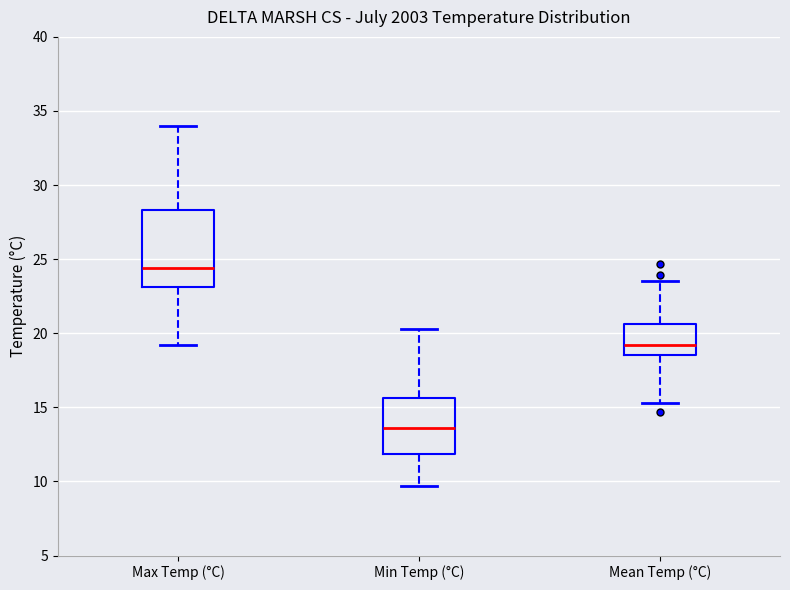

Where does the lower whisker of the box for Max Temp (°C) end on the y-axis? The values are not printed on the chart, so give them approximately, as read against the axis.

19.0